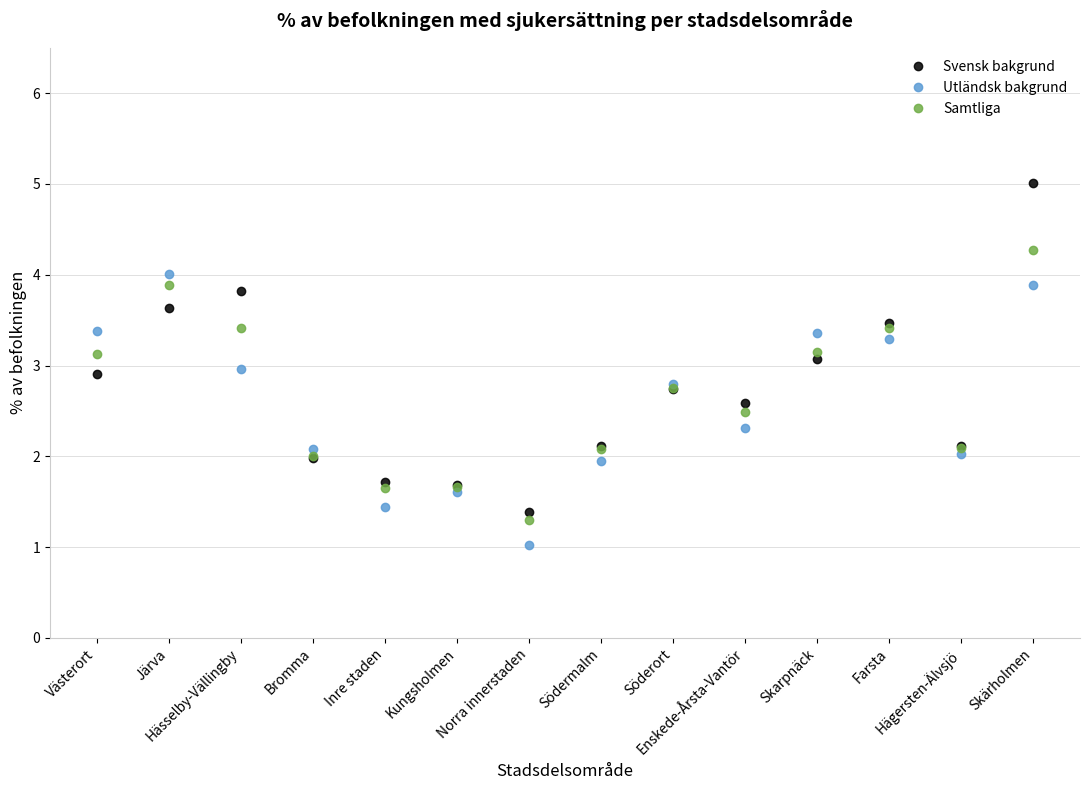

Which series has the largest total across all categories?

Svensk bakgrund